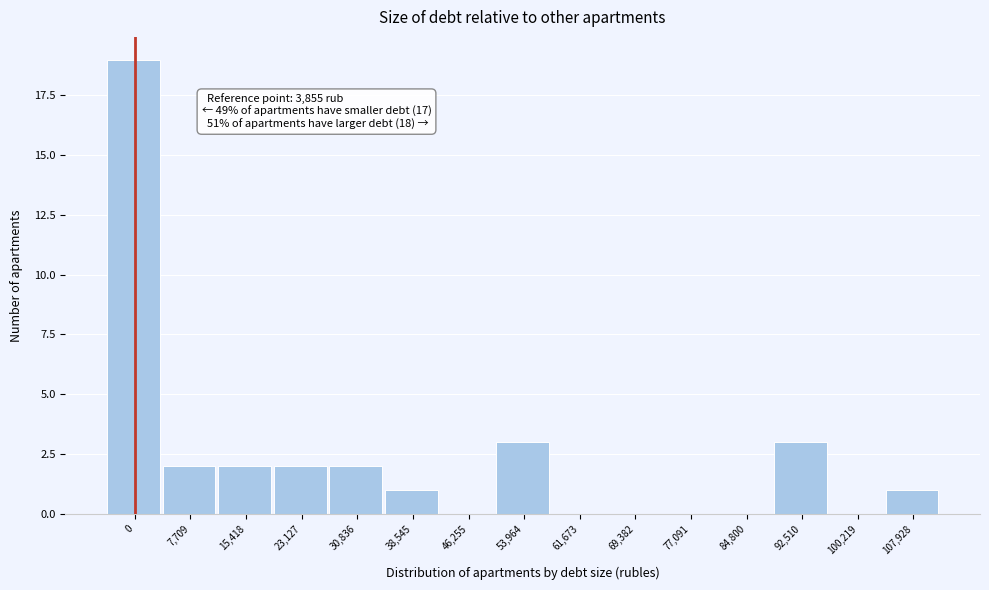

Reading right to left, list all the values displayed in this chart.

107,928=1	100,219=0	92,510=3	84,800=0	77,091=0	69,382=0	61,673=0	53,964=3	46,255=0	38,545=1	30,836=2	23,127=2	15,418=2	7,709=2	0=19